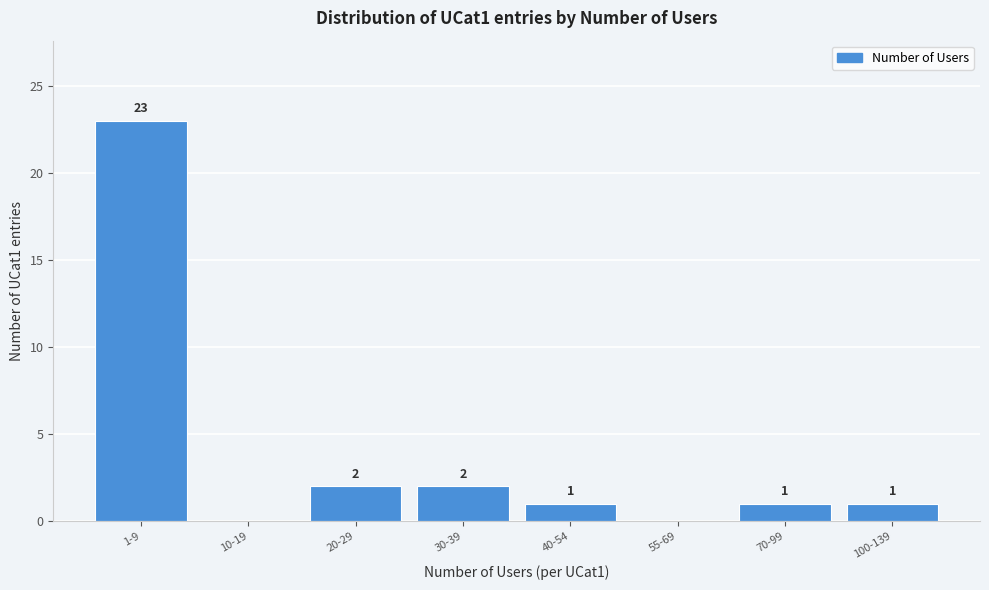

Reading right to left, extract all data points from this chart.

100-139=1	70-99=1	55-69=0	40-54=1	30-39=2	20-29=2	10-19=0	1-9=23